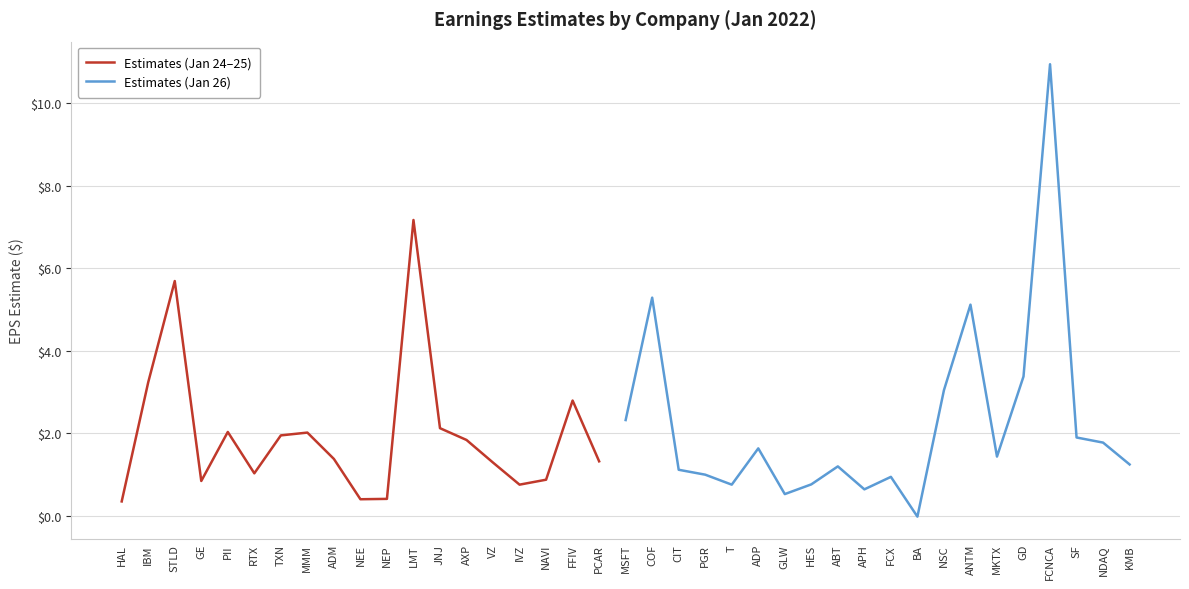

Is it true that the value at GD is 5.4?

False